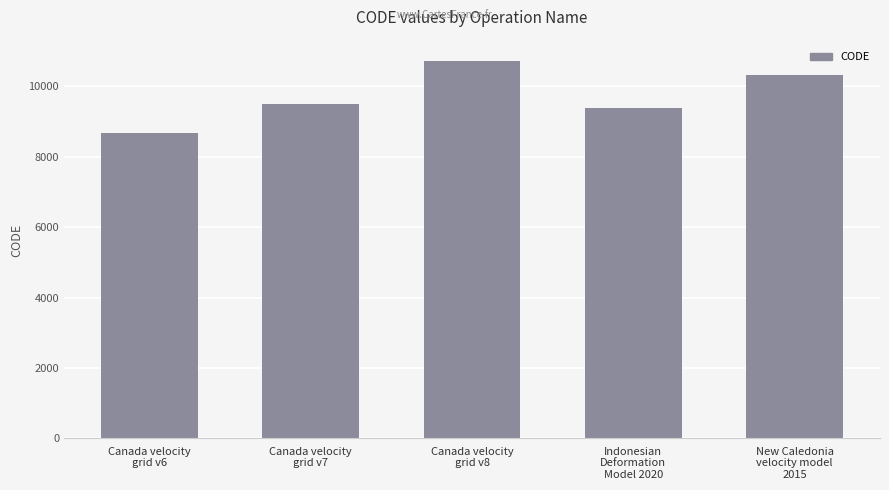

The chart shows a value of 15770 at Canada velocity
grid v8. True or false?

False